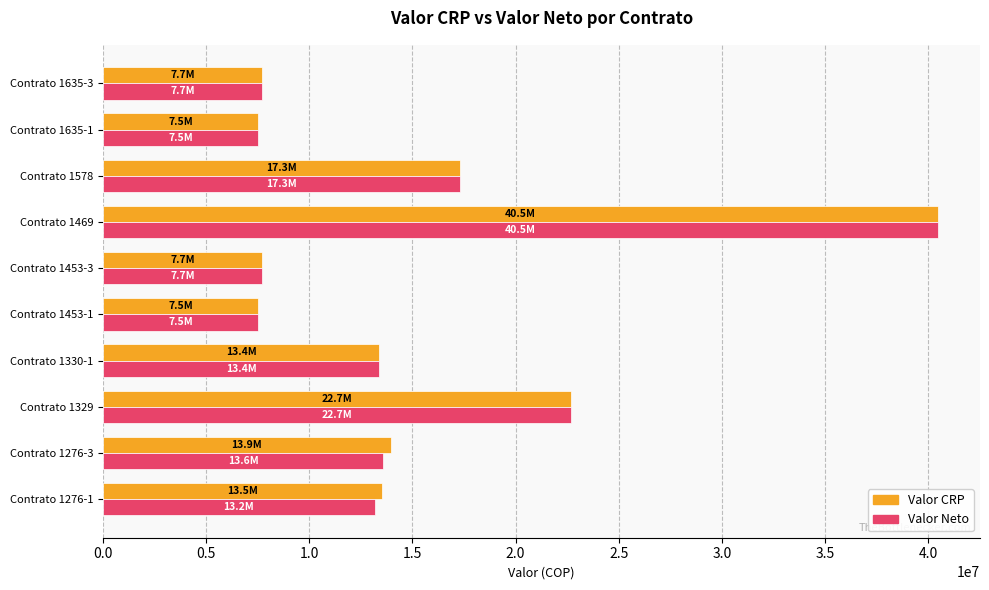

What is the greatest value displayed?

40500000